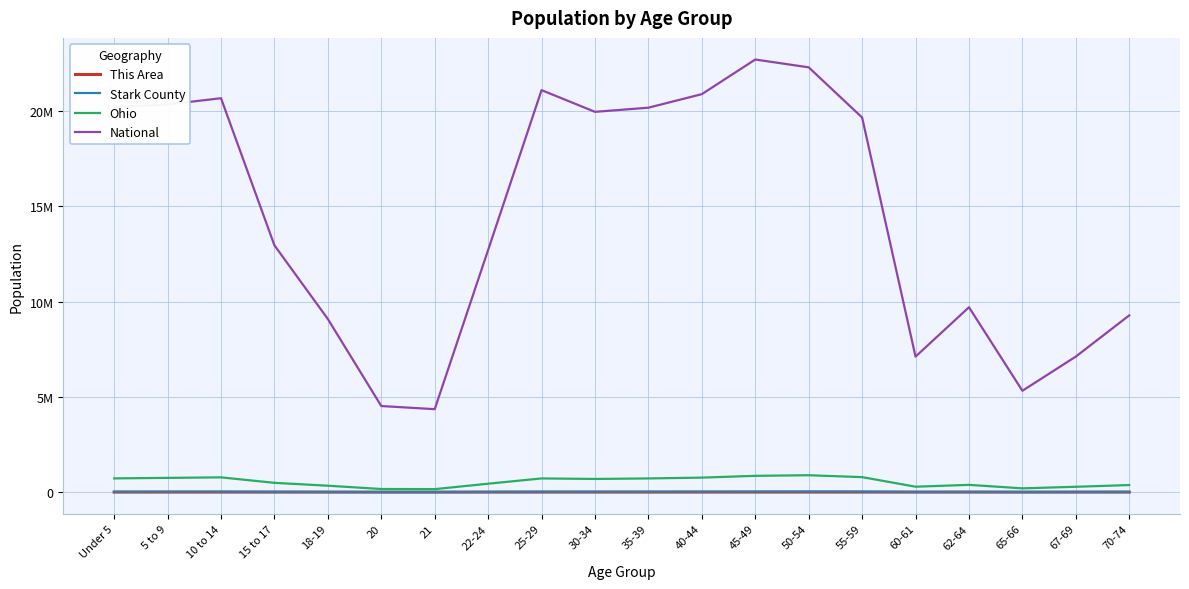

At which category does Stark County reach its first local valley?

21